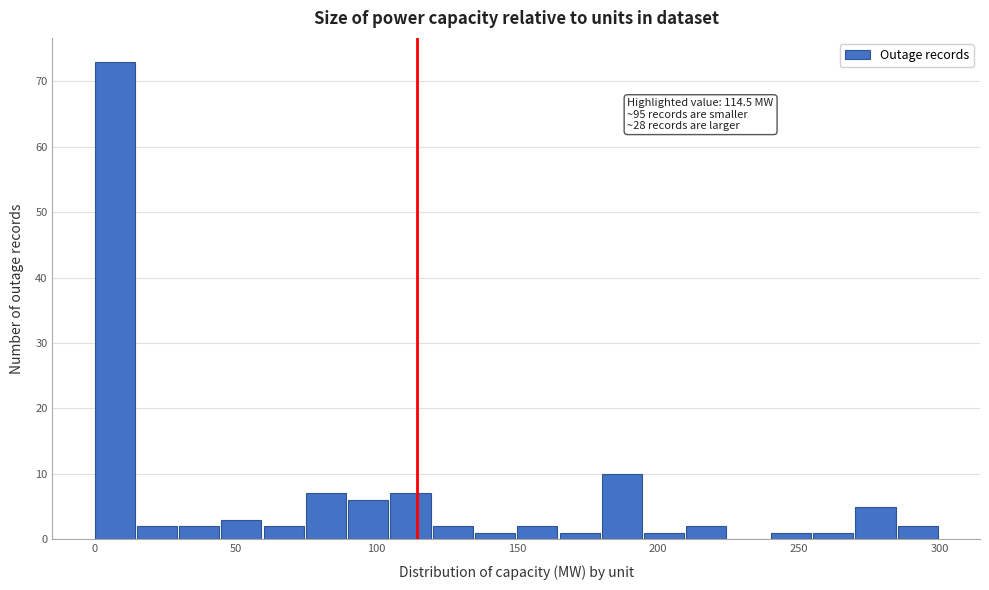

Around what value on the x-axis is the tallest bar? Give the approximate position of its centre, as read against the axis.

5